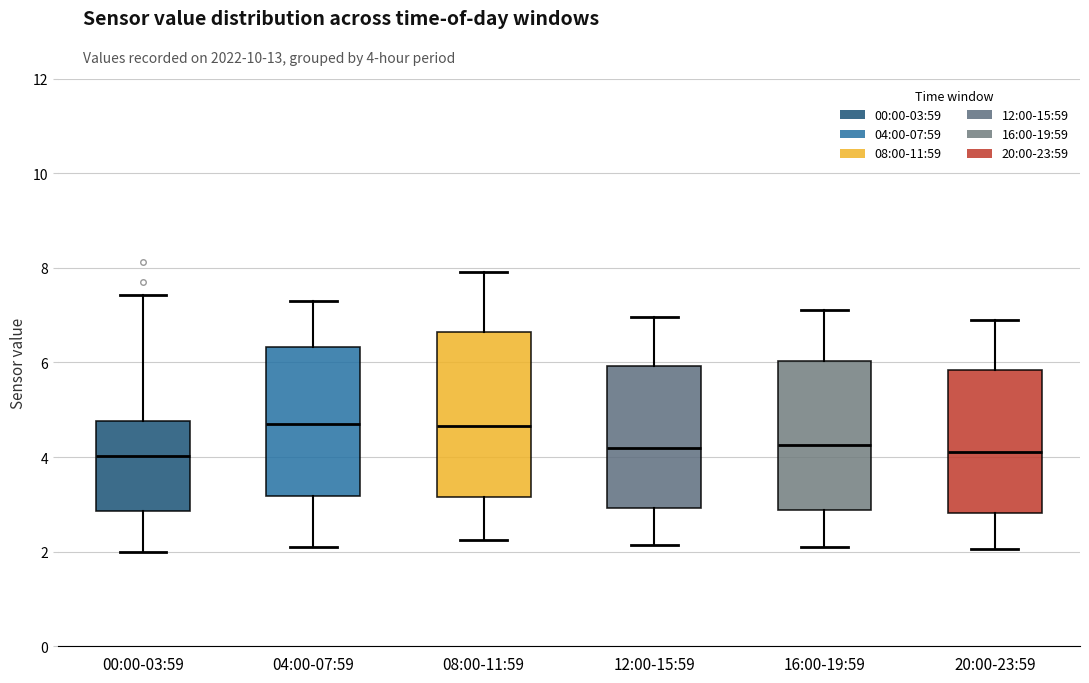

Where is the upper edge of the box for 04:00-07:59 on the y-axis? The values are not printed on the chart, so give them approximately, as read against the axis.

6.4